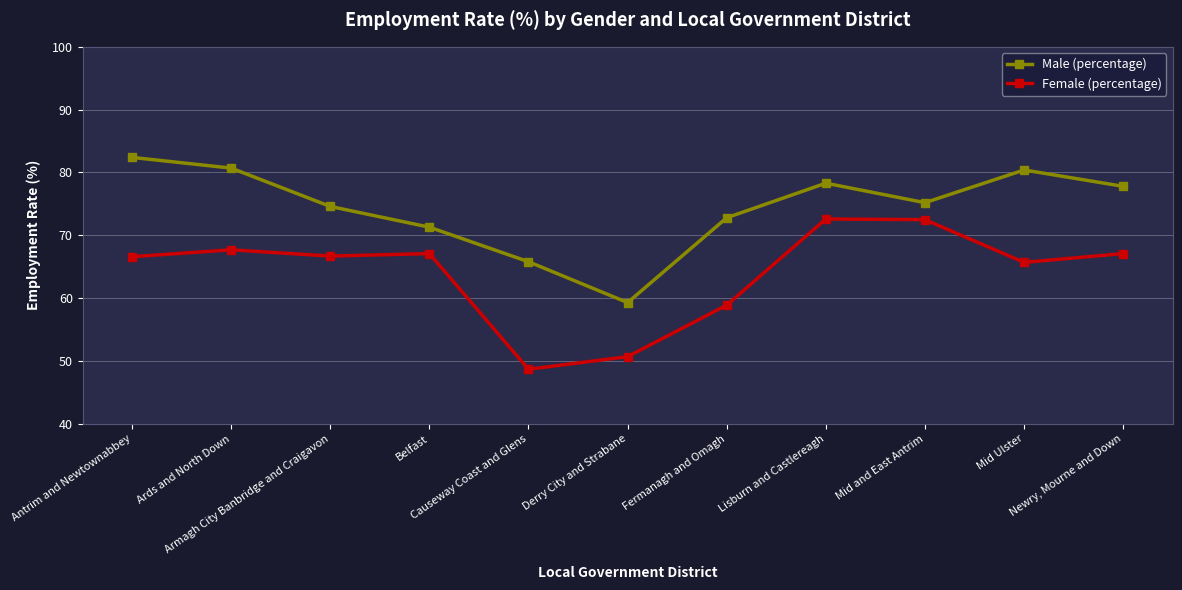

What is the minimum value shown in the chart?

48.7